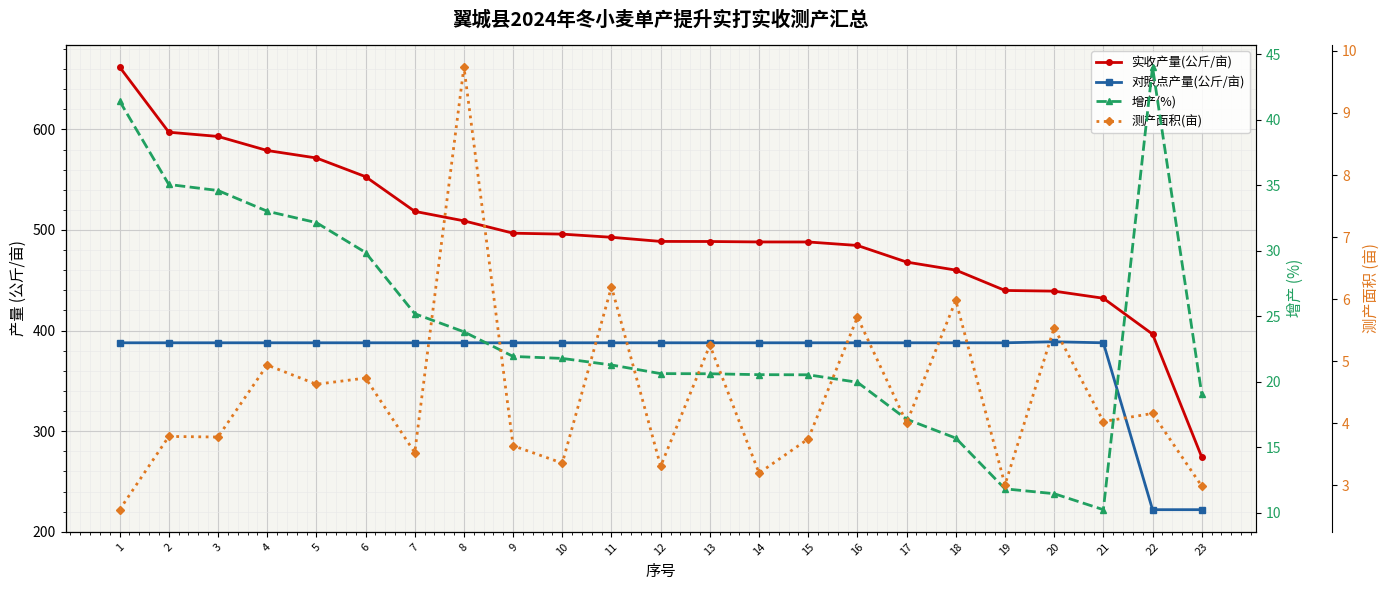

The value of 测产面积(亩) at 8 is 13.4. True or false?

False